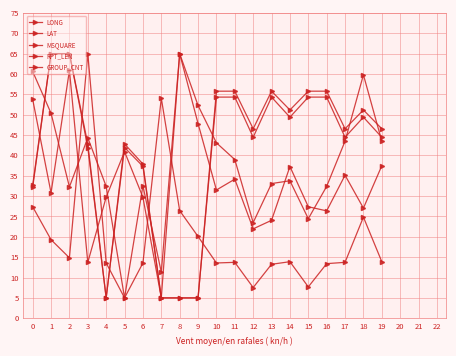

Where do RPT_LEN and MSQUARE first cross each other?

2 and 3